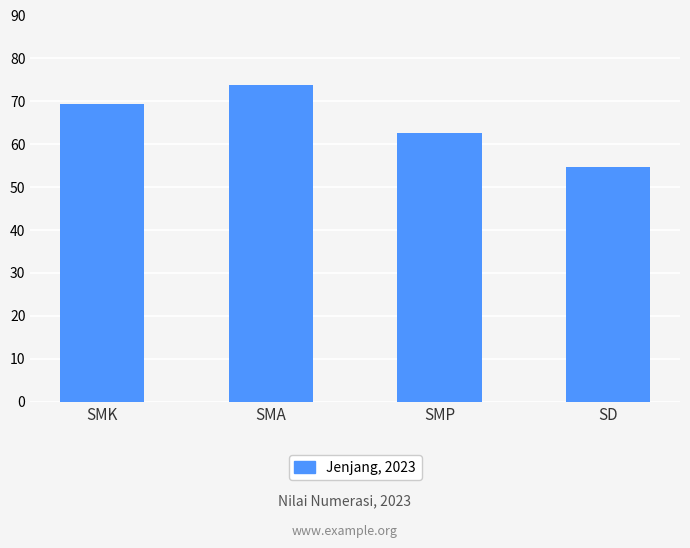

True or false: the data shows 95.0 at SMK.

False